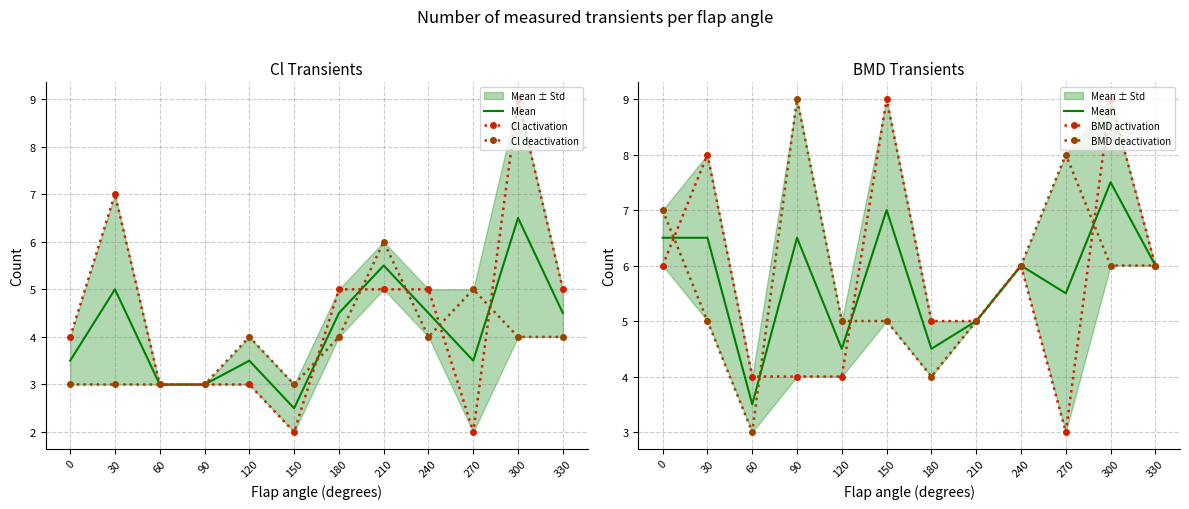

At which category does Cl activation reach its first local valley?

150